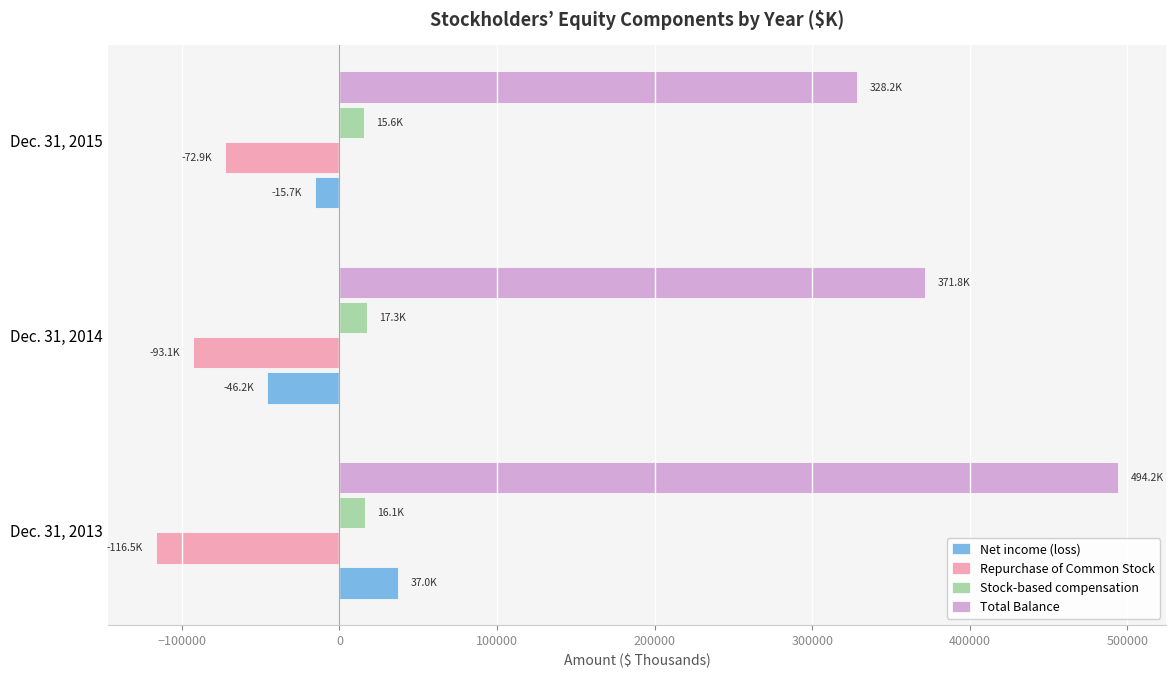

At how many categories does at least one series exceed 156740?

3